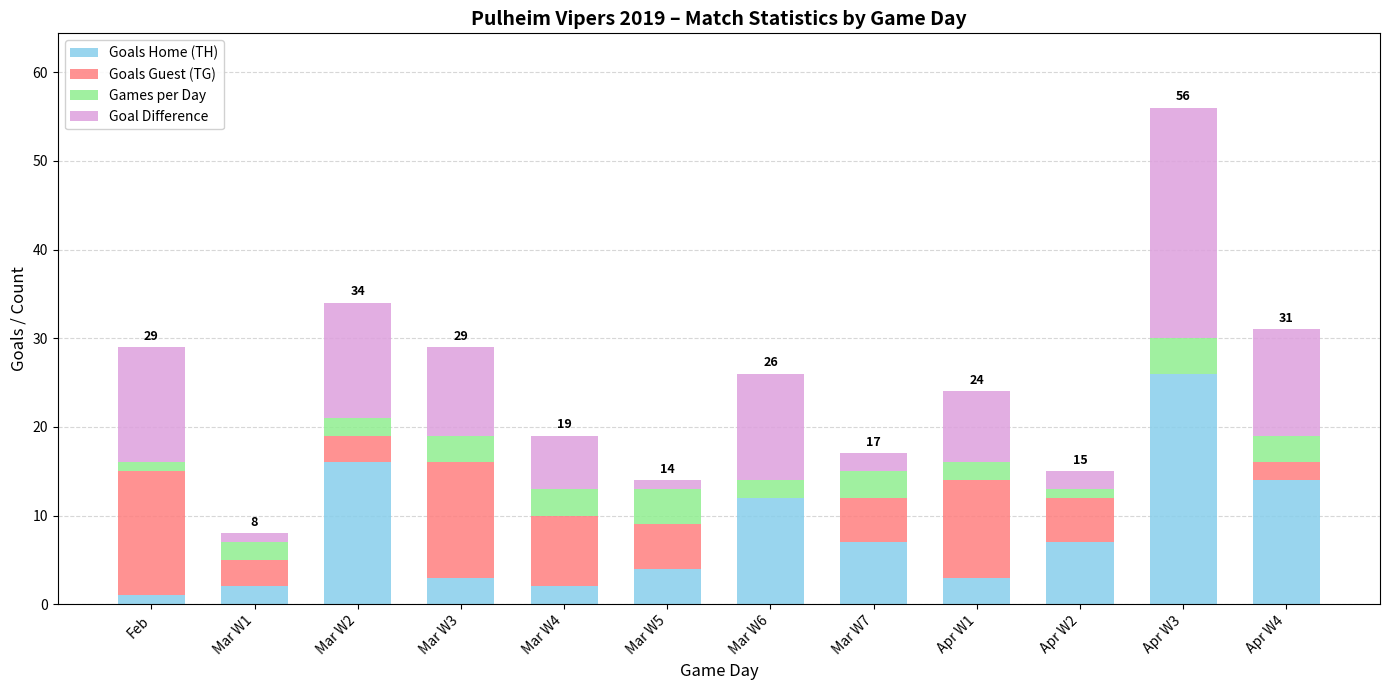

Is it true that Goals Home (TH) equals 8 at Mar W6?

False